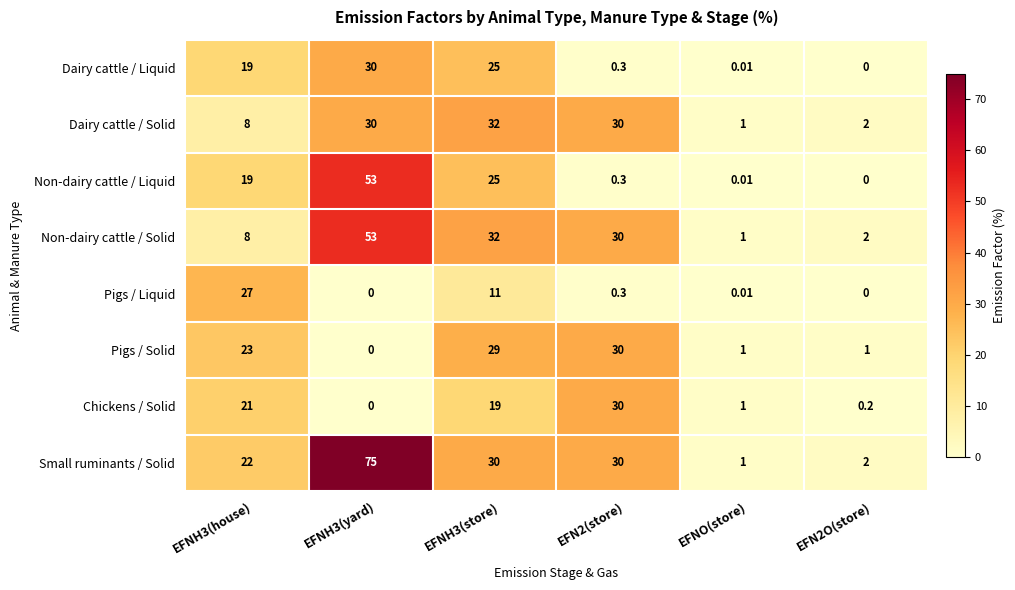

Which series changed the most between EFNH3(yard) and EFN2(store)?

Non-dairy cattle / Liquid